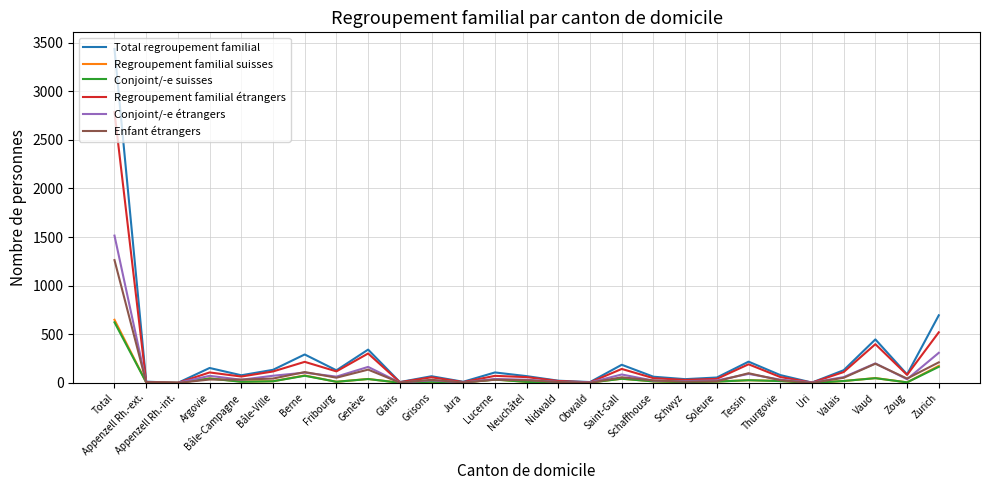

At which label does Conjoint/-e suisses reach its peak?

Total